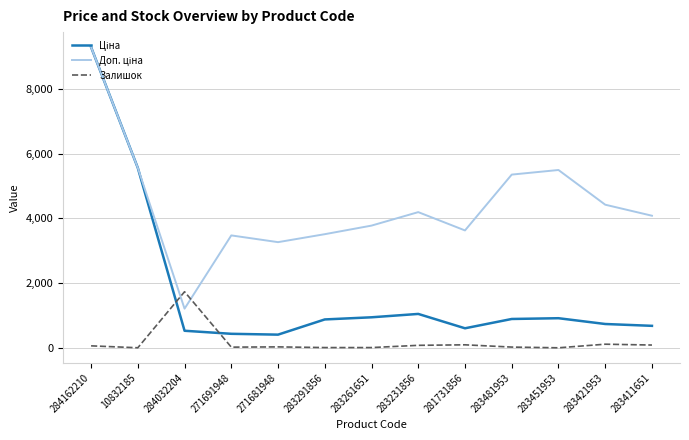

At which category is the sum across all series the highest?

284162210